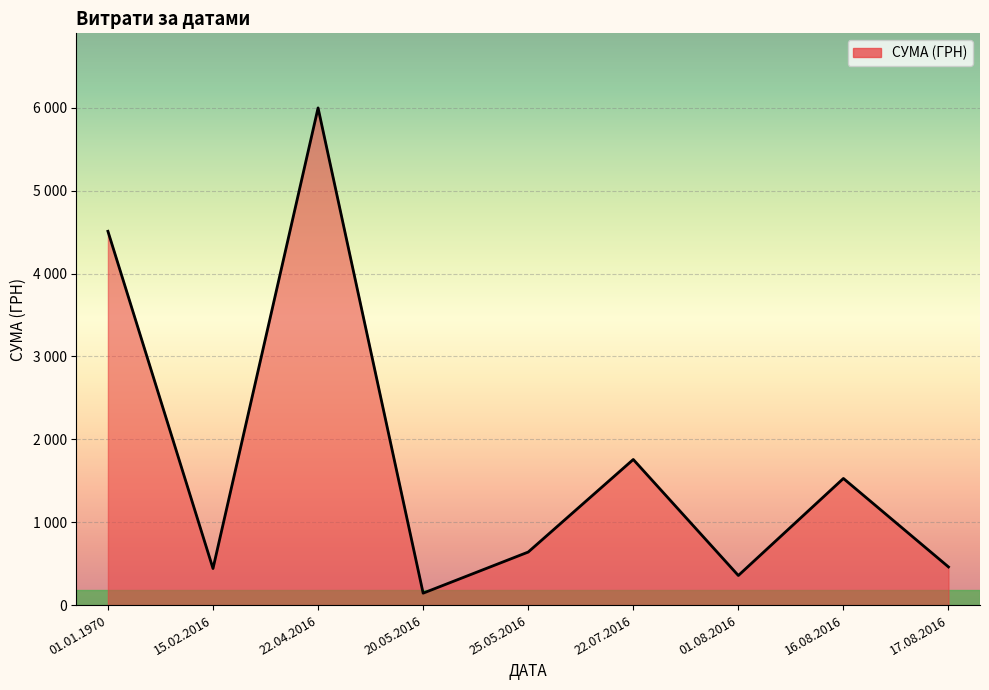

What is the value of the 7th point from the left?

357.1